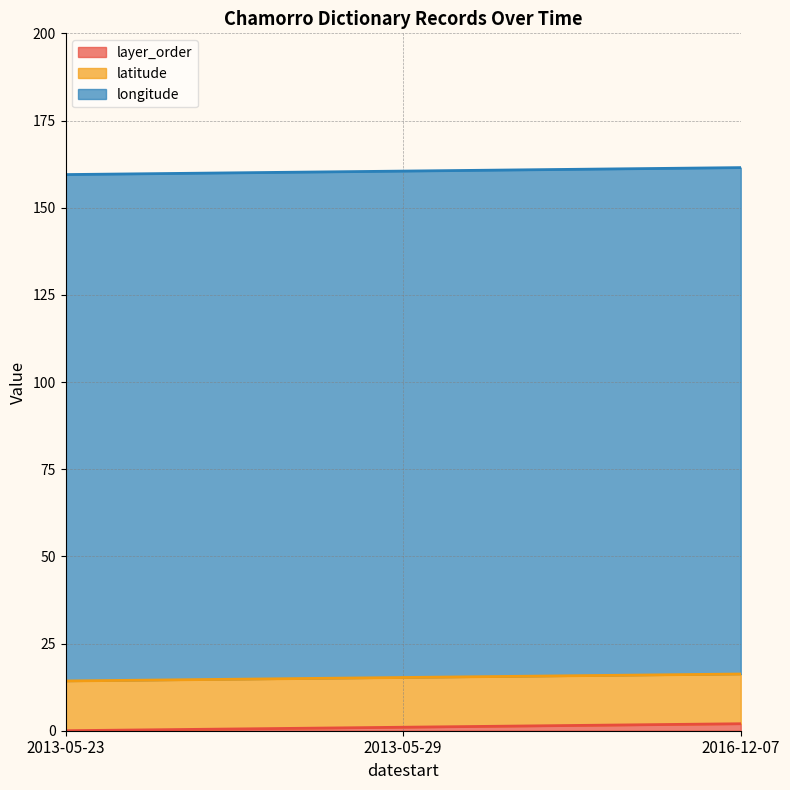

Count the number of categories in the chart.

3